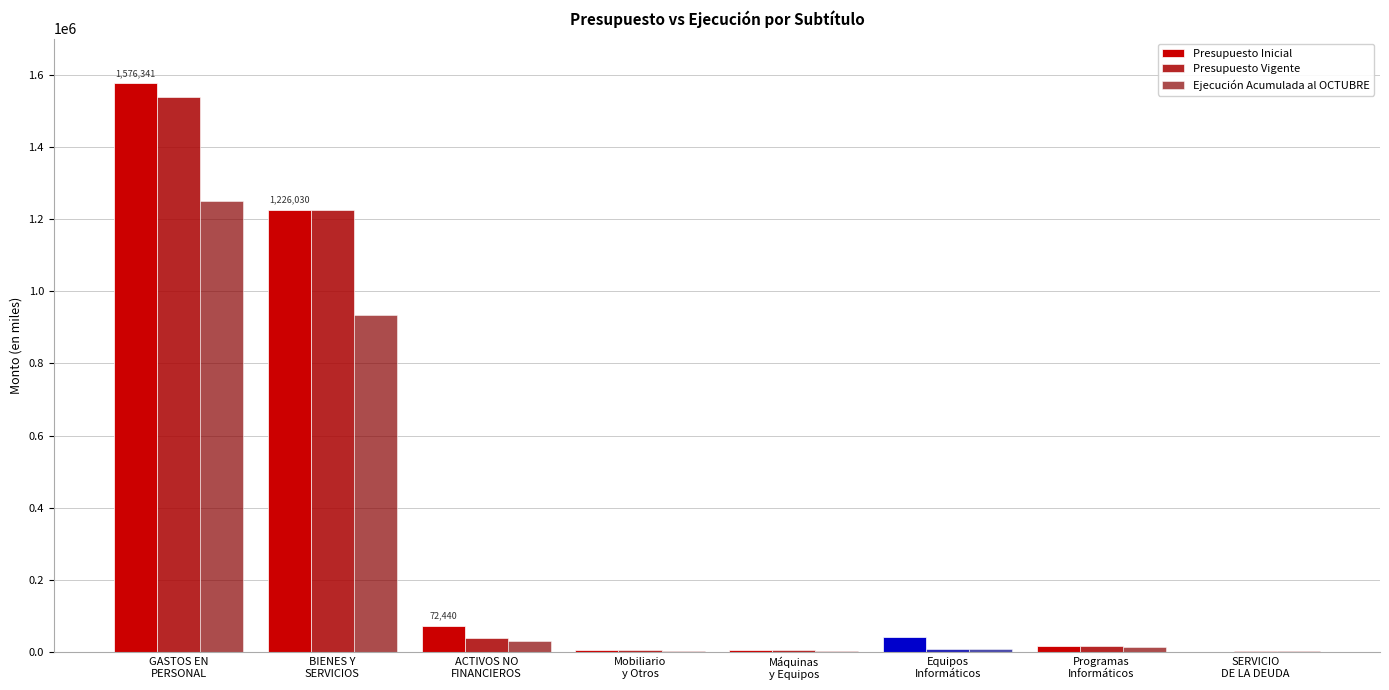

Rank the series at GASTOS EN
PERSONAL from lowest to highest value.

Ejecución Acumulada al OCTUBRE, Presupuesto Vigente, Presupuesto Inicial